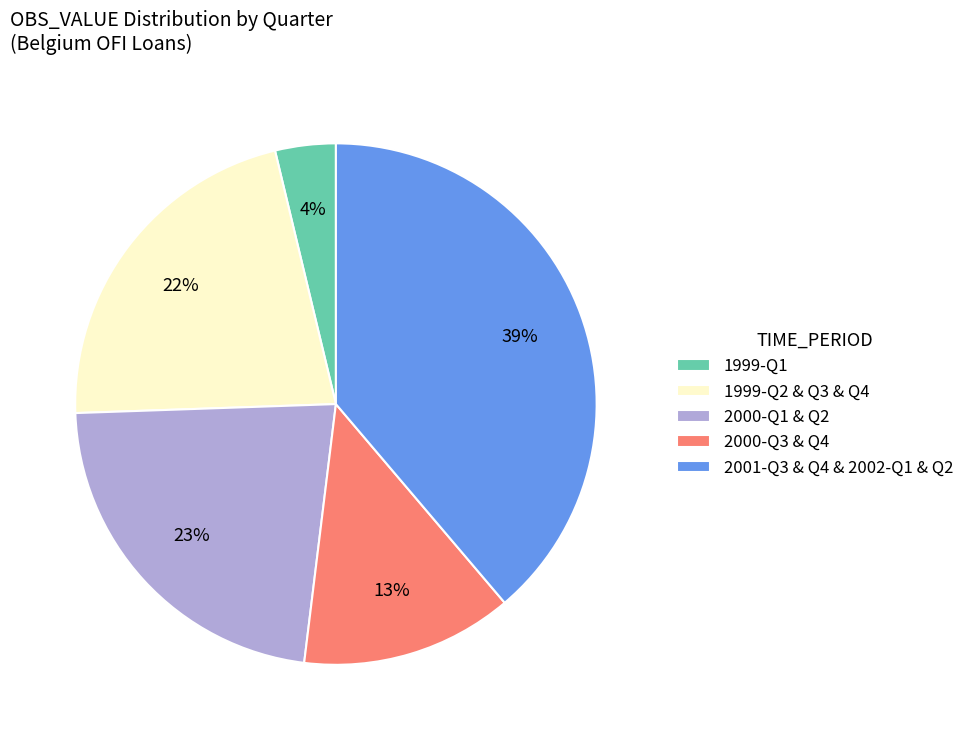

Is the sum of 1999-Q2 & Q3 & Q4 and 2000-Q1 & Q2 greater than half?

No